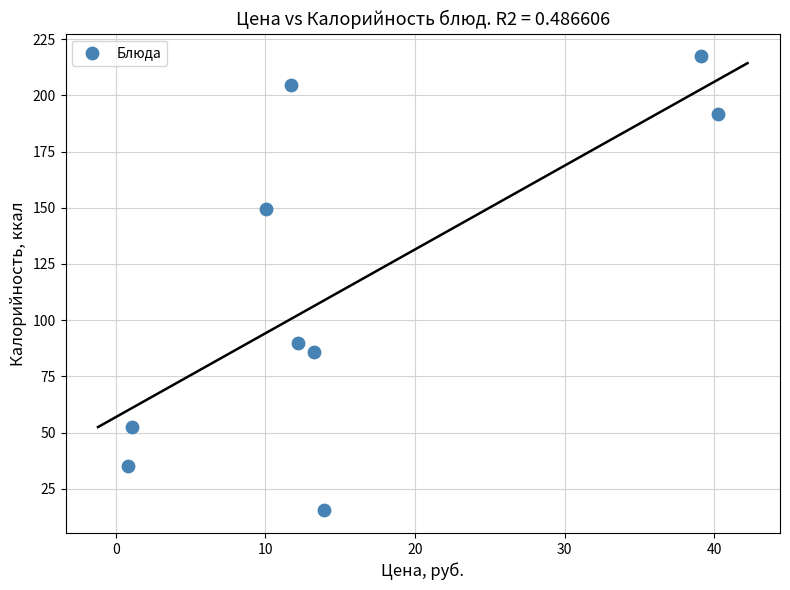

What Y value in the scatter plot is closest to 116?

90.0